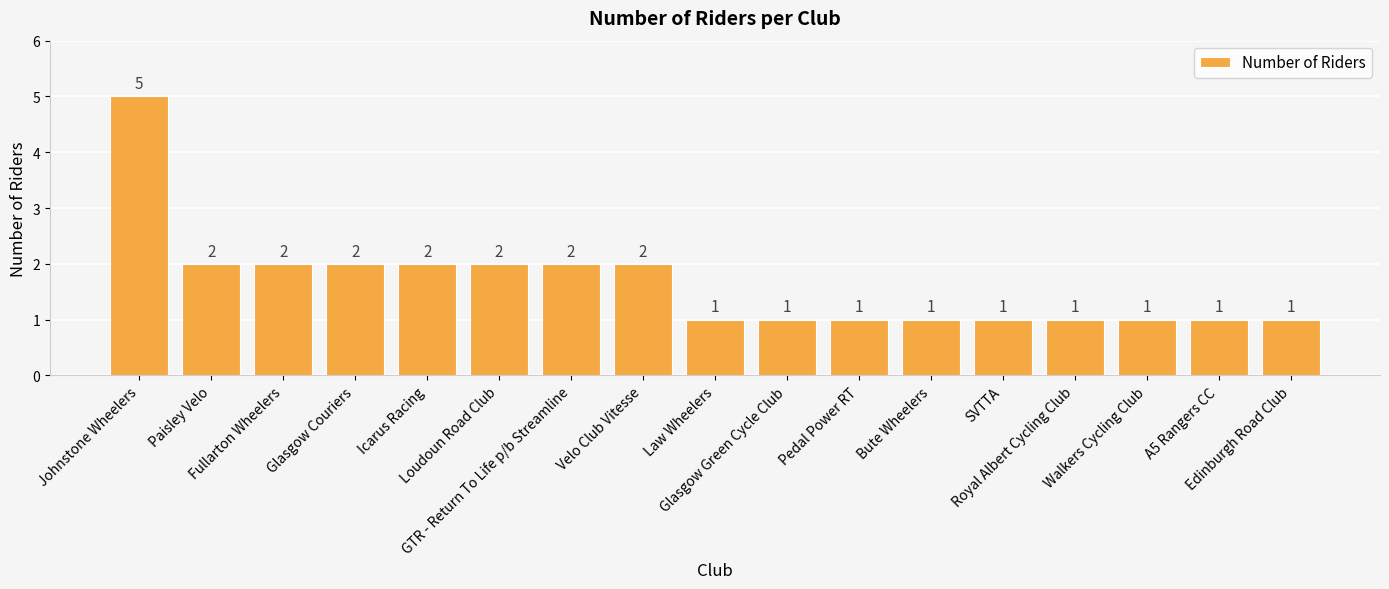

What is the greatest value displayed?

5